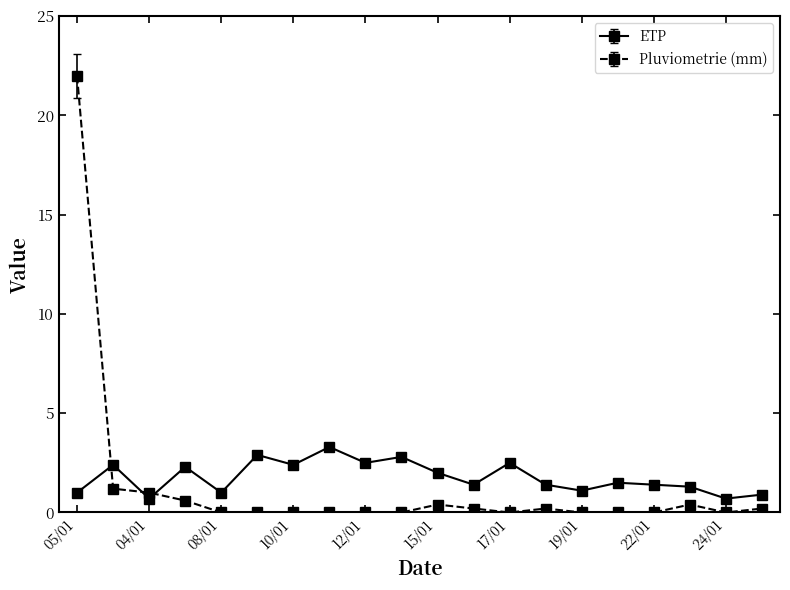

What is the difference between the second highest and second lowest values in the ETP series?

2.2